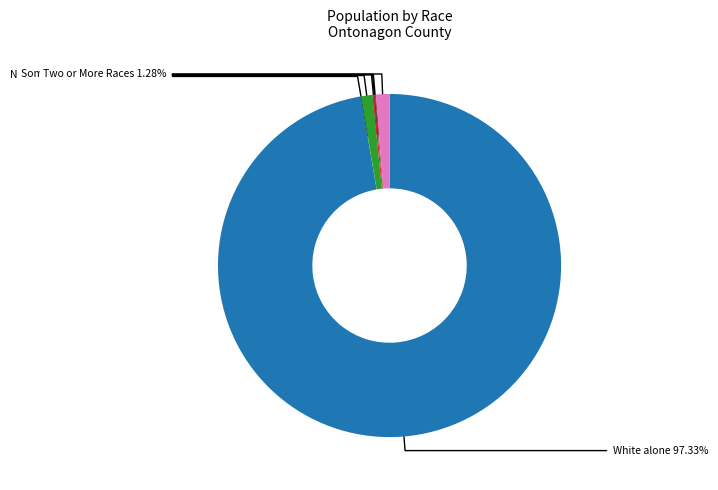

Is there a majority slice in this chart?

Yes